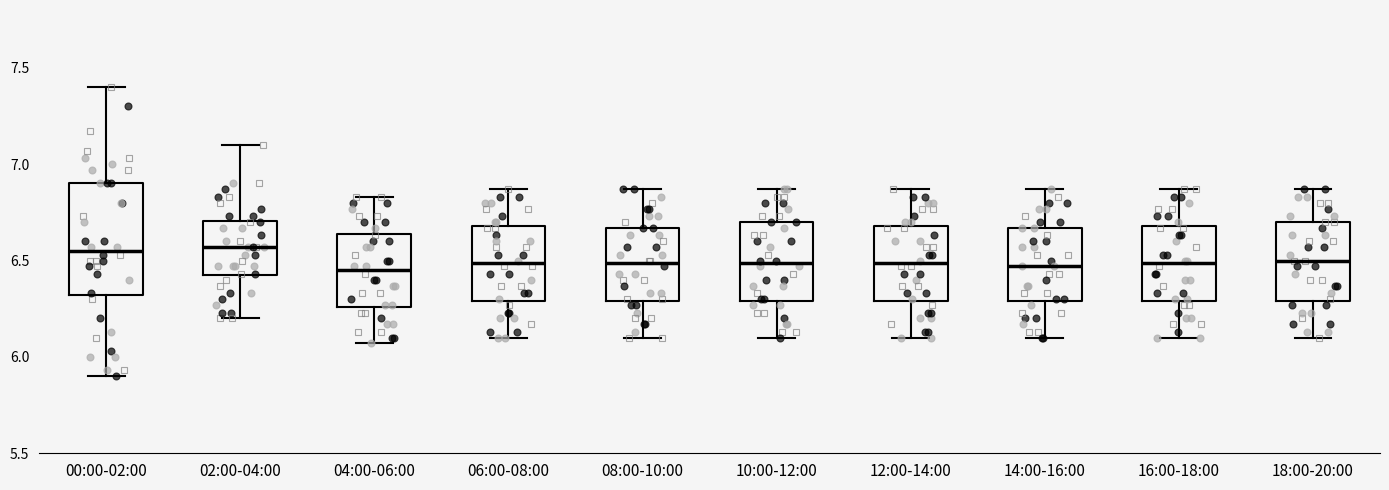

Reading left to right, read every box against the y-axis: the position of its median line, the range the box covers, and the ends of its whiskers. The values are not printed on the chart, so give them approximately, as read against the axis.

00:00-02:00: median 6.55, box 6.30 to 6.90, whiskers 5.90 to 7.40
02:00-04:00: median 6.55, box 6.40 to 6.70, whiskers 6.20 to 7.10
04:00-06:00: median 6.45, box 6.25 to 6.65, whiskers 6.05 to 6.85
06:00-08:00: median 6.50, box 6.30 to 6.70, whiskers 6.10 to 6.85
08:00-10:00: median 6.50, box 6.30 to 6.65, whiskers 6.10 to 6.85
10:00-12:00: median 6.50, box 6.30 to 6.70, whiskers 6.10 to 6.85
12:00-14:00: median 6.50, box 6.30 to 6.70, whiskers 6.10 to 6.85
14:00-16:00: median 6.45, box 6.30 to 6.65, whiskers 6.10 to 6.85
16:00-18:00: median 6.50, box 6.30 to 6.70, whiskers 6.10 to 6.85
18:00-20:00: median 6.50, box 6.30 to 6.70, whiskers 6.10 to 6.85